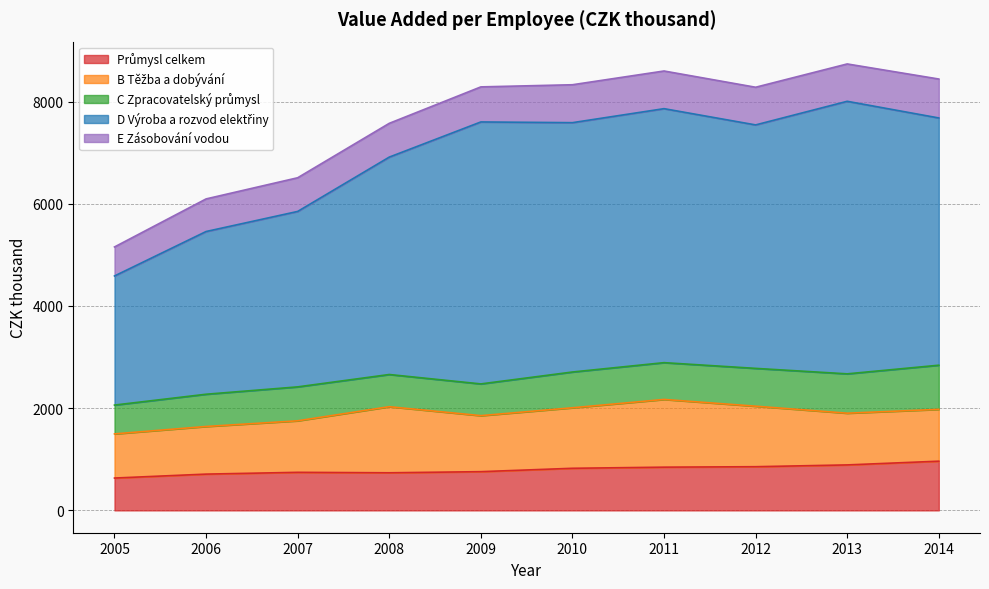

What is the minimum value shown in the chart?

564